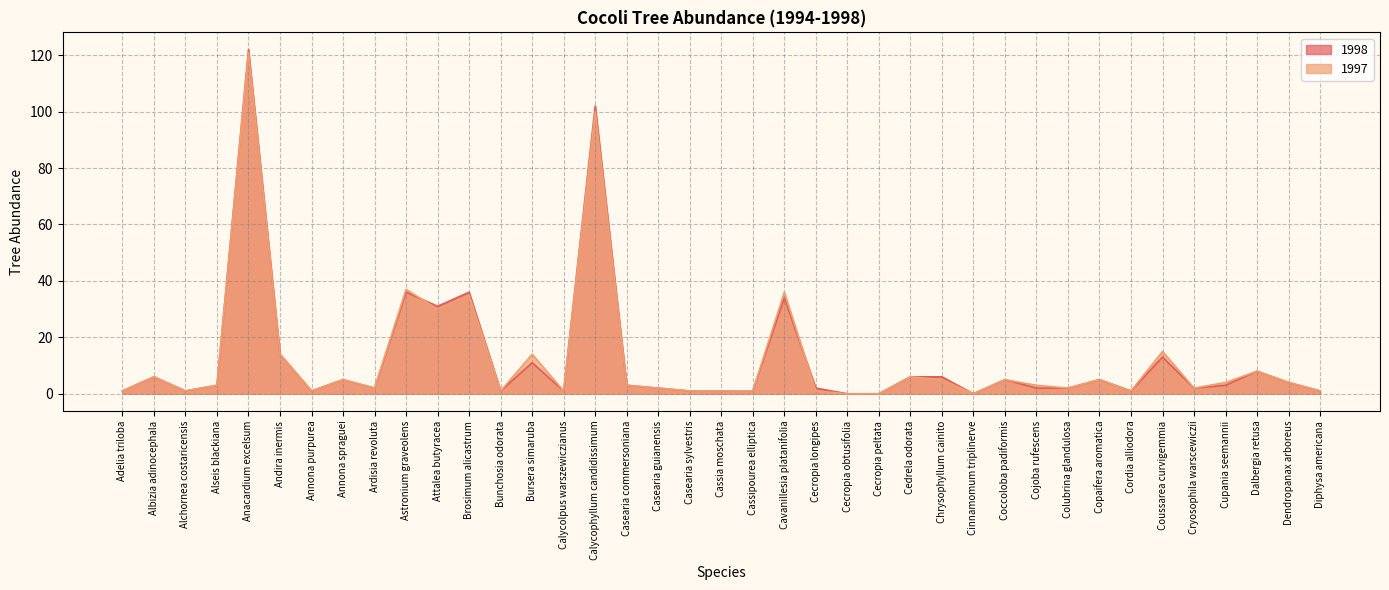

How many data points in 1998 are above 3?

17